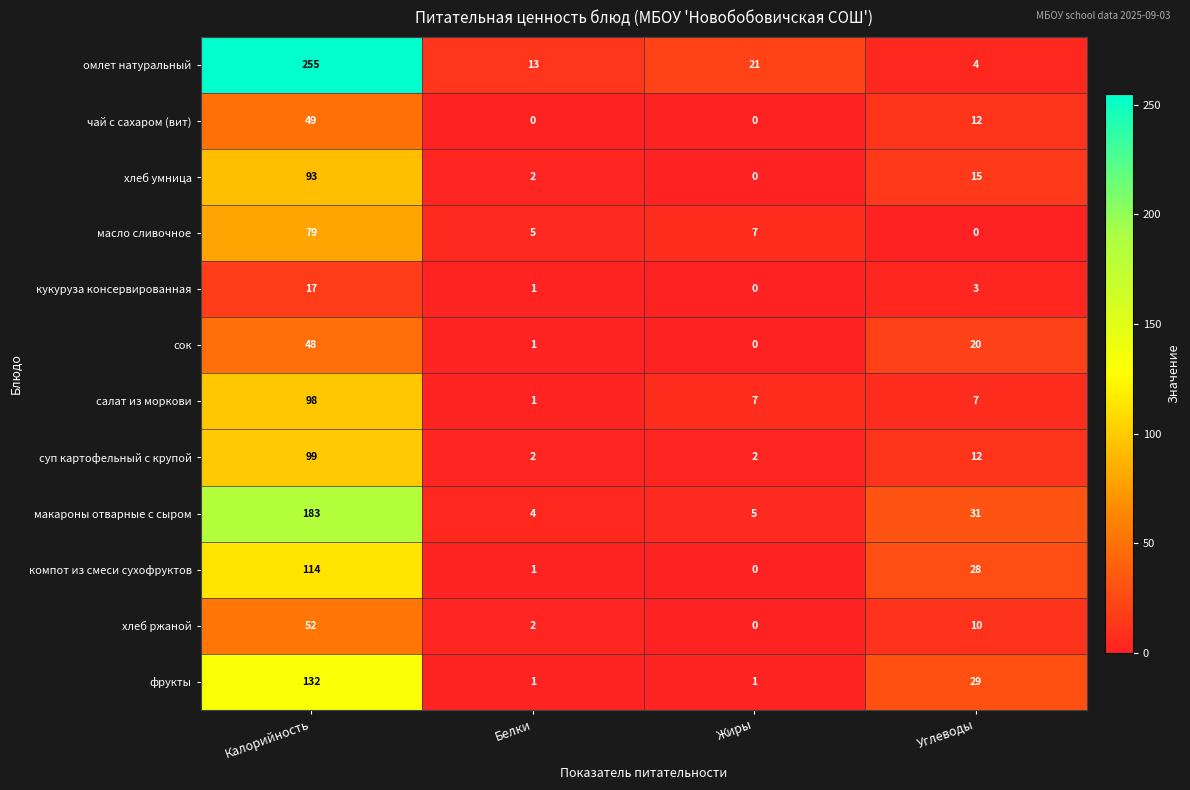

True or false: сок has a value of 1 at Белки.

True